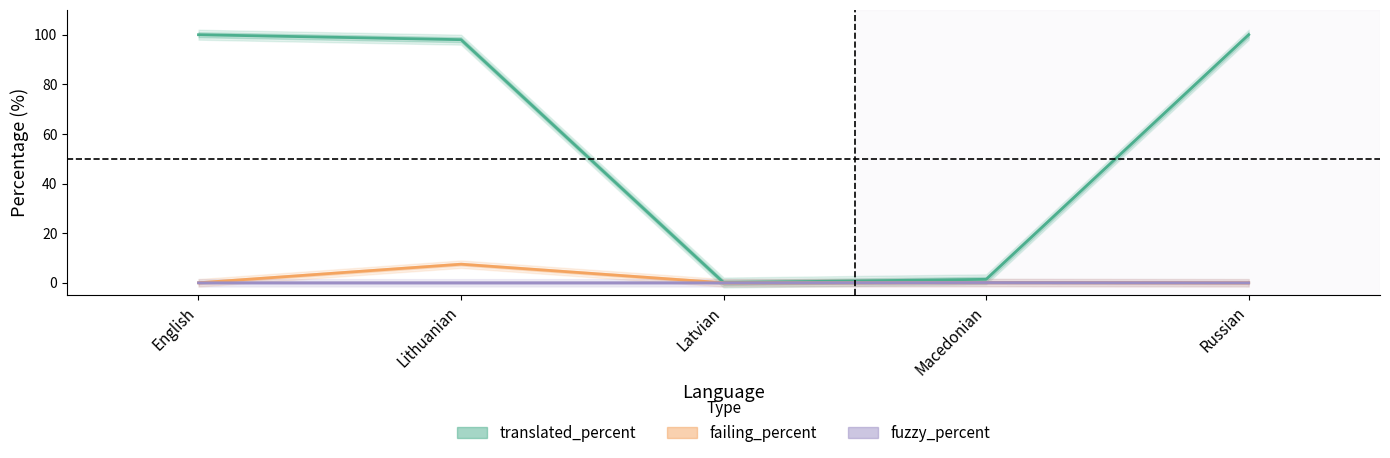

At Macedonian, list the series in order from largest to smallest.

translated_percent, failing_percent, fuzzy_percent